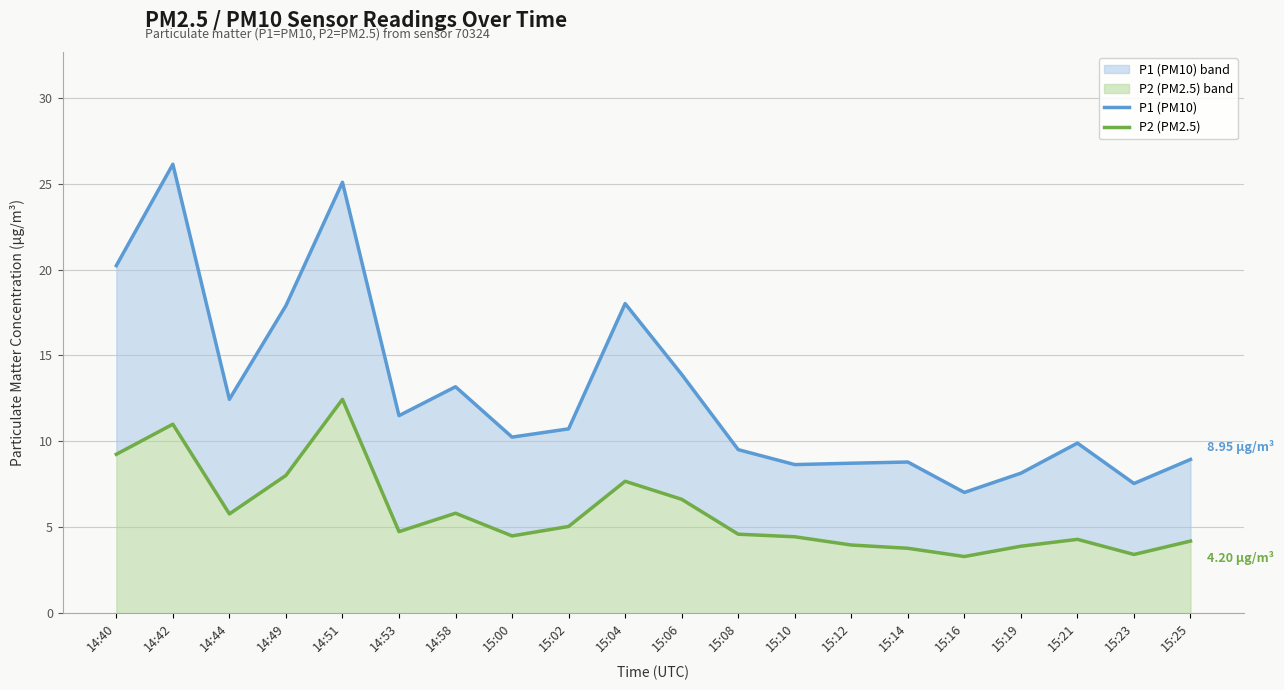

List the series in order of their peak value, highest first.

P1 (PM10), P2 (PM2.5)